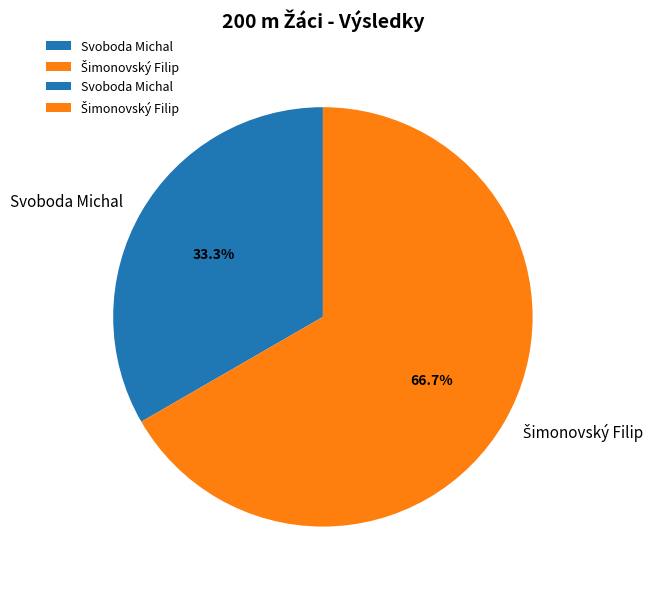

Is there a majority slice in this chart?

Yes